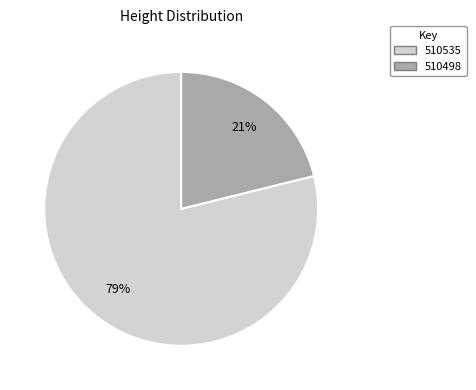

Is the sum of 510498 and 510535 greater than half?

Yes